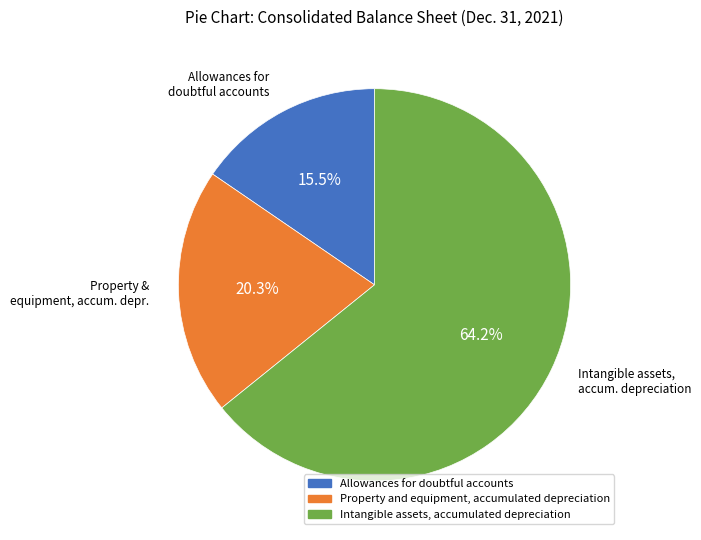

What percentage do Intangible assets, accumulated depreciation and Property and equipment, accumulated depreciation together represent?

84.5%